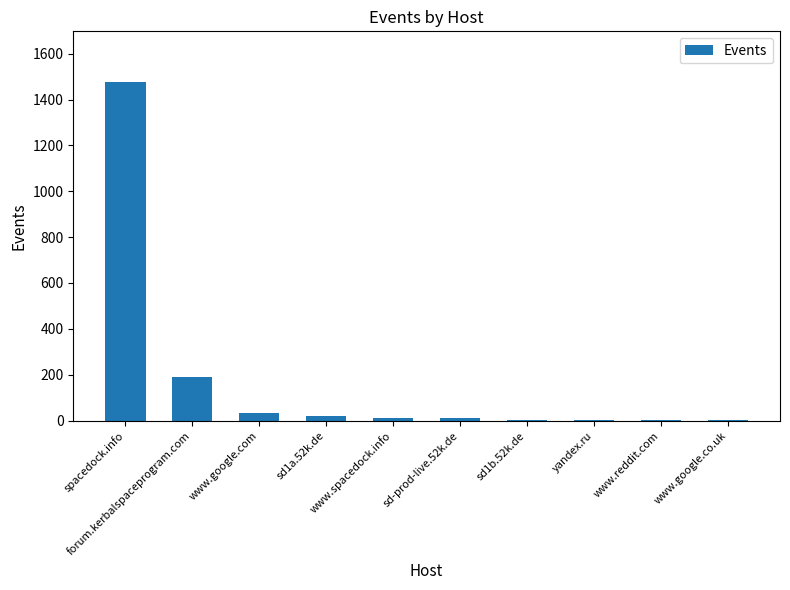

At which label is the value closest to 739?

forum.kerbalspaceprogram.com